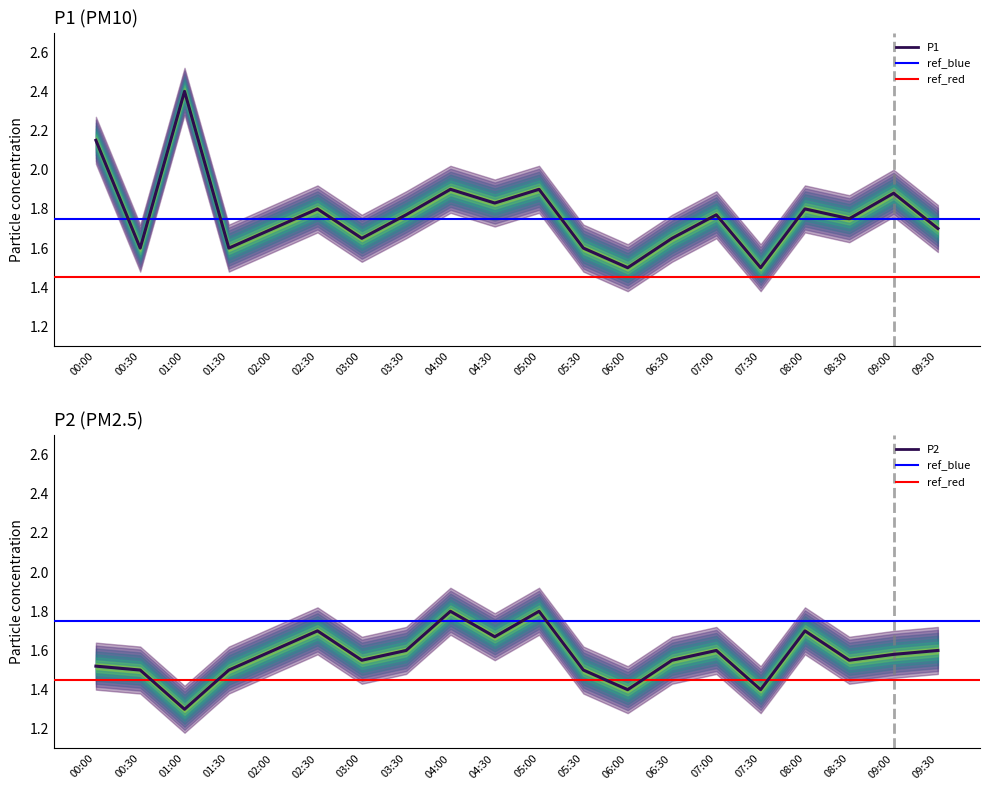

Rank the categories by P2 value from highest to lowest.

04:00, 05:00, 02:30, 08:00, 04:30, 02:00, 03:30, 07:00, 09:30, 09:00, 03:00, 06:30, 08:30, 00:00, 00:30, 01:30, 05:30, 06:00, 07:30, 01:00